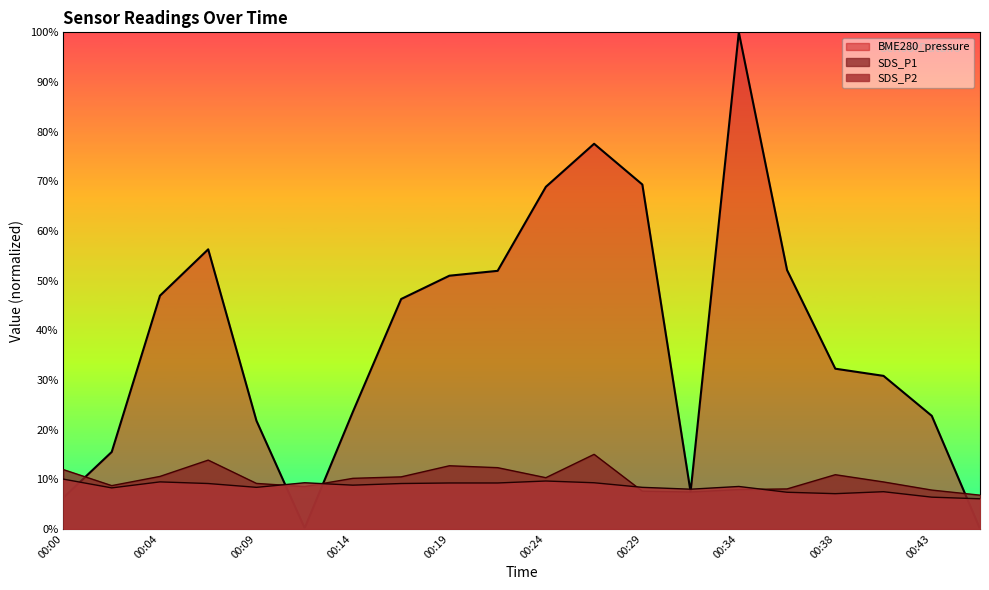

What is the value of the BME280_pressure point at the 2nd from the left?

15.5